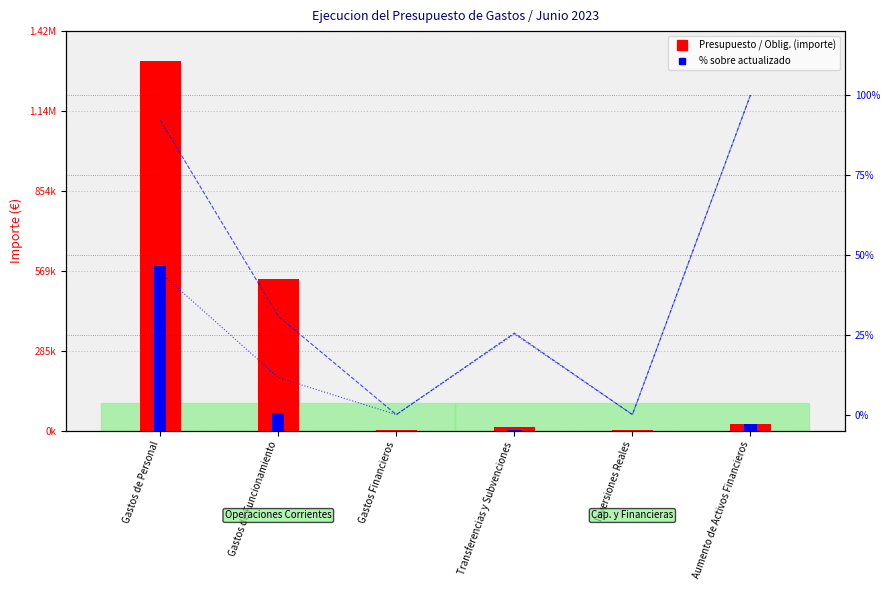

What is the spread (max minus min) of values at Gastos de Funcionamiento?

541189.4